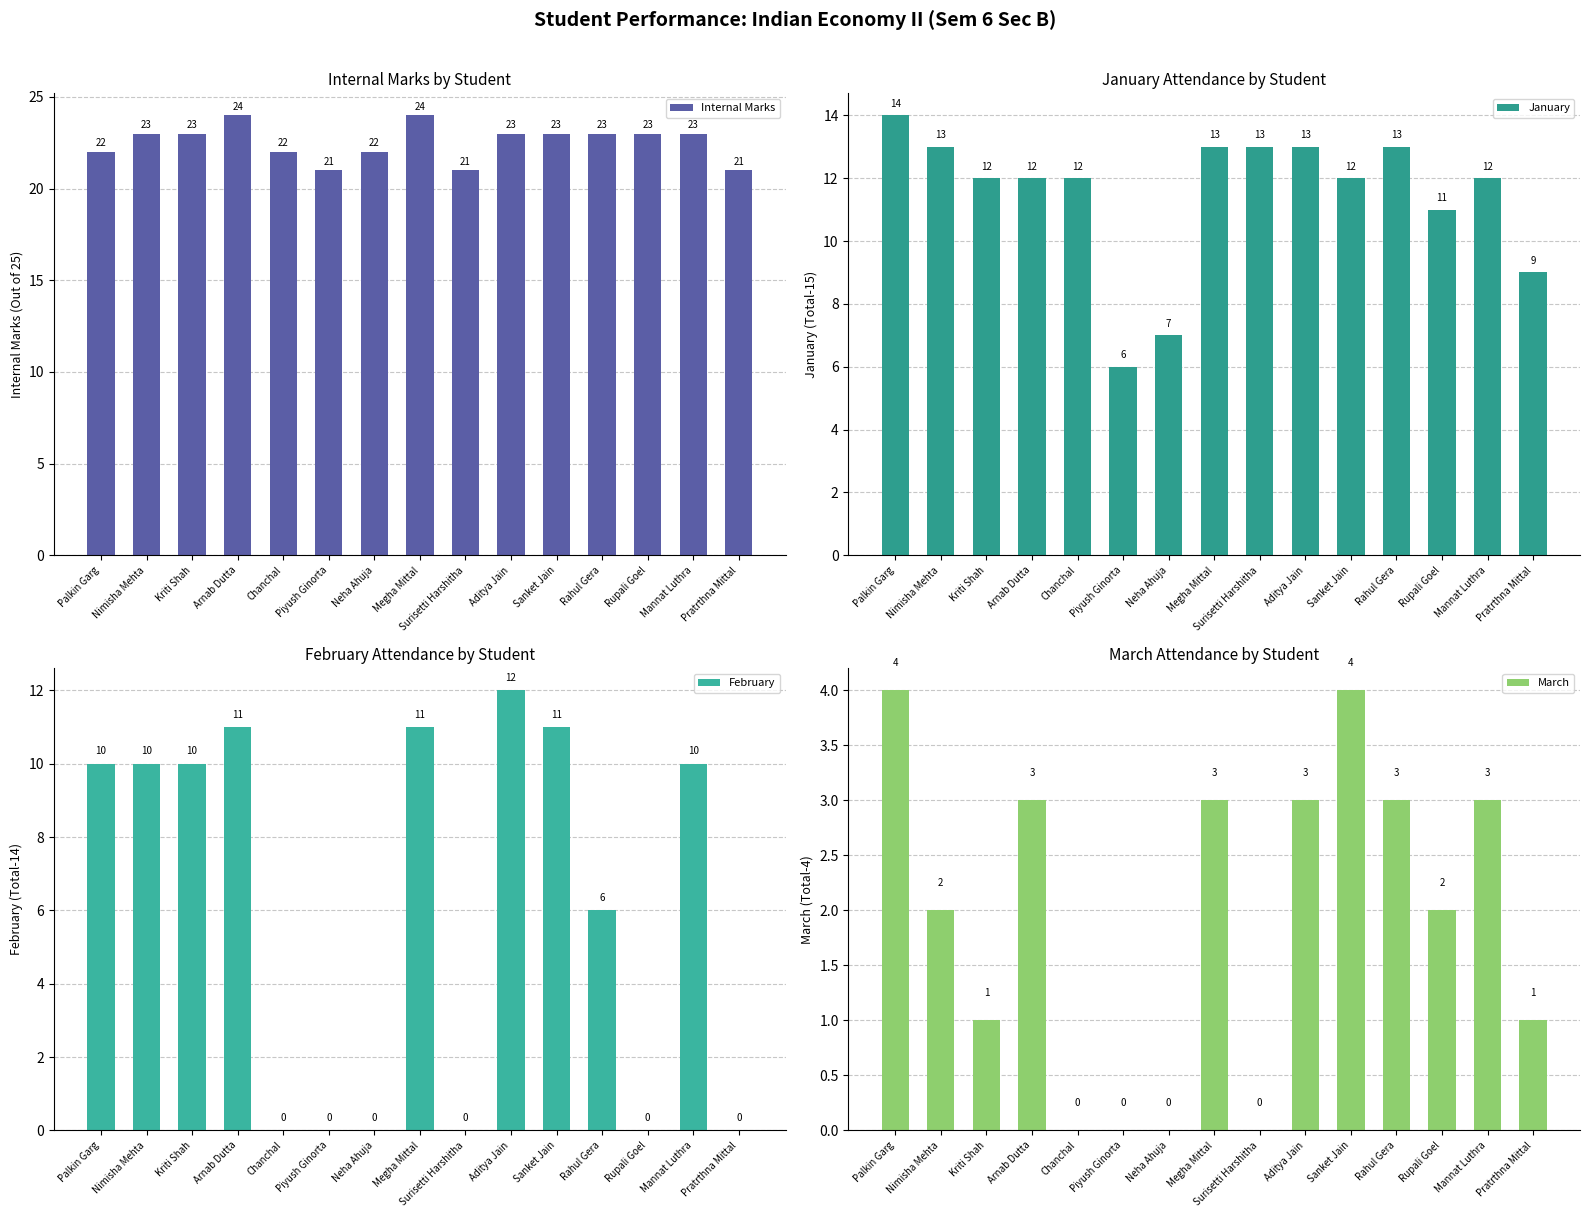

List the labels in order of Internal Marks value, largest first.

Arnab Dutta, Megha Mittal, Nimisha Mehta, Kriti Shah, Aditya Jain, Sanket Jain, Rahul Gera, Rupali Goel, Mannat Luthra, Palkin Garg, Chanchal, Neha Ahuja, Piyush Ginorta, Surisetti Harshitha, Pratrthna Mittal